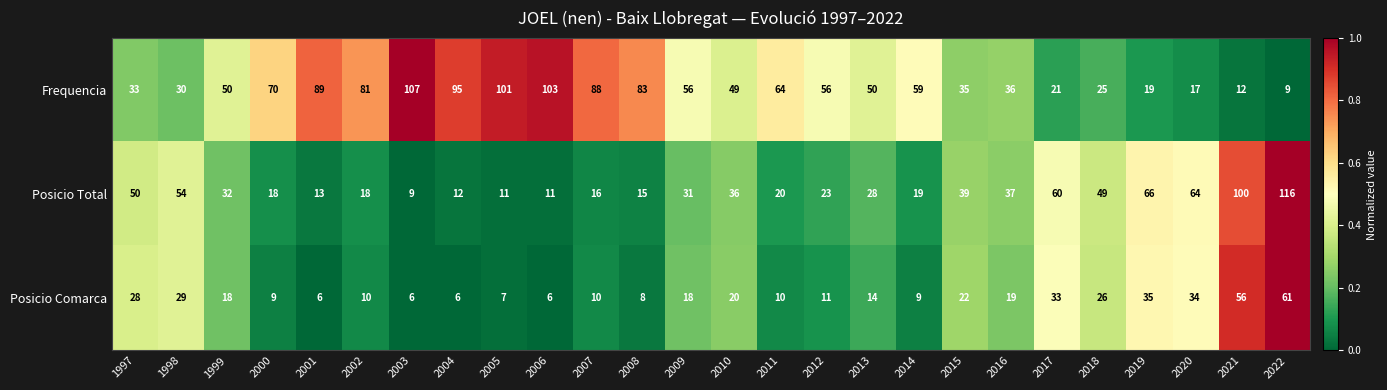

Between 1998 and 2017, which series saw the biggest shift?

Frequencia